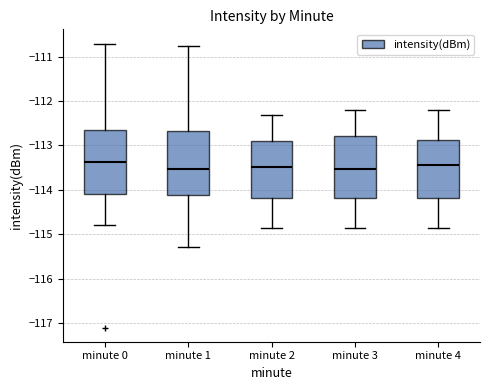

Where is the upper edge of the box for minute 0 on the y-axis? The values are not printed on the chart, so give them approximately, as read against the axis.

-112.6